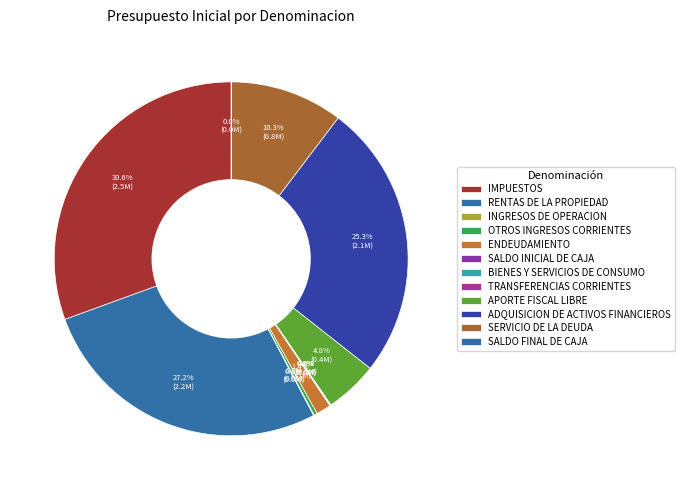

Is BIENES Y SERVICIOS DE CONSUMO the majority of the pie?

No